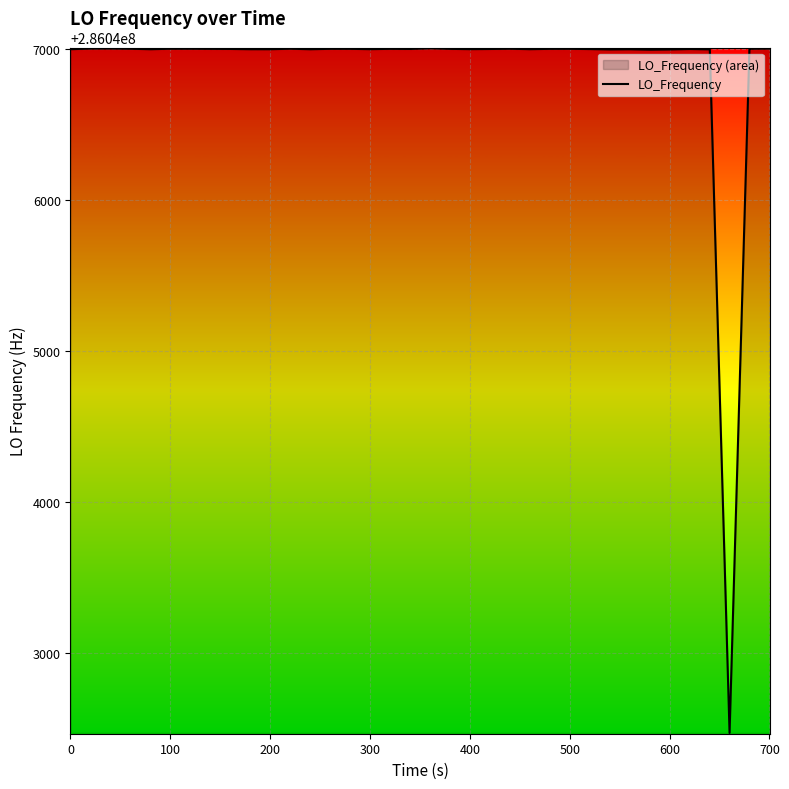

Is it true that the value at 100 is 434036138.9?

False